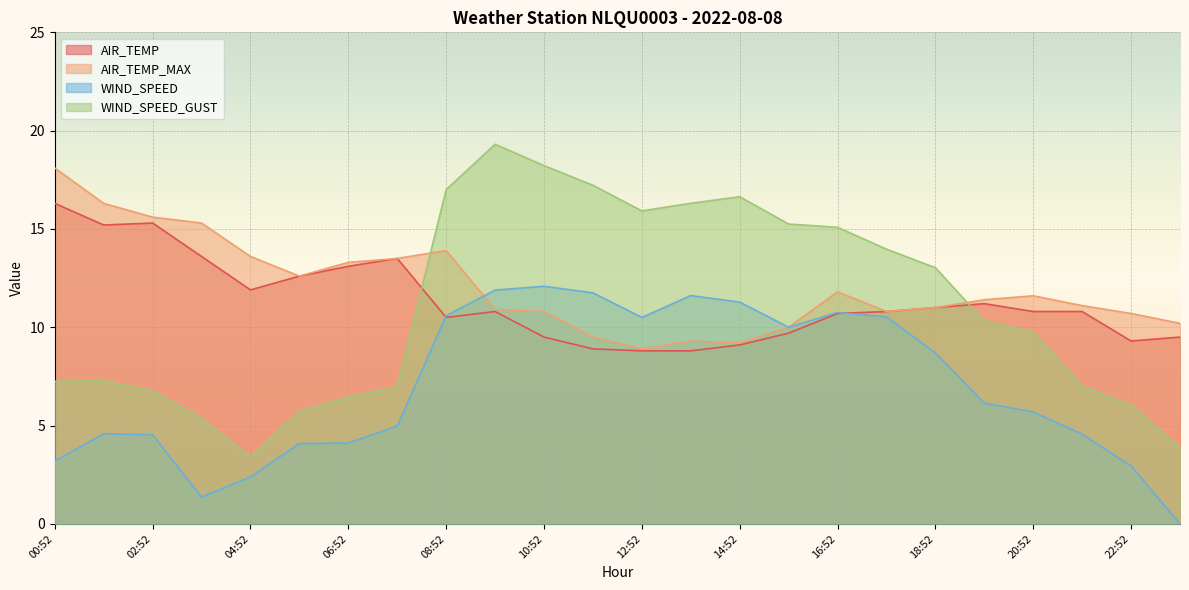

Reading left to right, transcribe all the data shown in this chart.

AIR_TEMP: 00:52=16.3	01:52=15.2	02:52=15.3	03:52=13.6	04:52=11.9	05:52=12.6	06:52=13.1	07:52=13.5	08:52=10.5	09:52=10.8	10:52=9.5	11:52=8.9	12:52=8.8	13:52=8.8	14:52=9.1	15:52=9.7	16:52=10.7	17:52=10.8	18:52=11.0	19:52=11.2	20:52=10.8	21:52=10.8	22:52=9.3	23:52=9.5
AIR_TEMP_MAX: 00:52=18.1	01:52=16.3	02:52=15.6	03:52=15.3	04:52=13.6	05:52=12.6	06:52=13.3	07:52=13.5	08:52=13.9	09:52=10.9	10:52=10.8	11:52=9.5	12:52=8.9	13:52=9.3	14:52=9.2	15:52=10.0	16:52=11.8	17:52=10.8	18:52=11.0	19:52=11.4	20:52=11.6	21:52=11.1	22:52=10.7	23:52=10.2
WIND_SPEED: 00:52=3.2	01:52=4.6	02:52=4.5	03:52=1.4	04:52=2.4	05:52=4.1	06:52=4.1	07:52=5.0	08:52=10.6	09:52=11.9	10:52=12.1	11:52=11.7	12:52=10.5	13:52=11.6	14:52=11.3	15:52=10.0	16:52=10.8	17:52=10.5	18:52=8.7	19:52=6.1	20:52=5.7	21:52=4.6	22:52=2.9	23:52=0.0
WIND_SPEED_GUST: 00:52=7.2	01:52=7.3	02:52=6.8	03:52=5.4	04:52=3.4	05:52=5.7	06:52=6.4	07:52=7.0	08:52=17.0	09:52=19.3	10:52=18.2	11:52=17.2	12:52=15.9	13:52=16.3	14:52=16.6	15:52=15.2	16:52=15.1	17:52=14.0	18:52=13.0	19:52=10.3	20:52=9.8	21:52=7.0	22:52=6.0	23:52=3.9